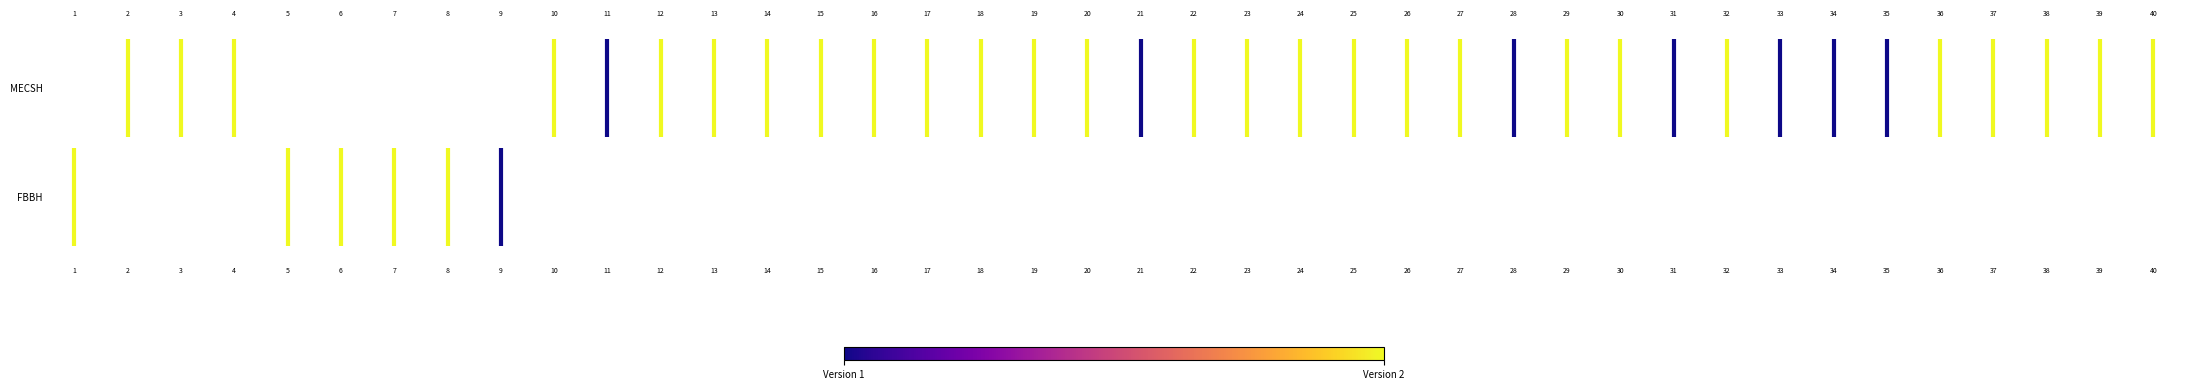

Which category has the highest value in the Version 1 series?

2